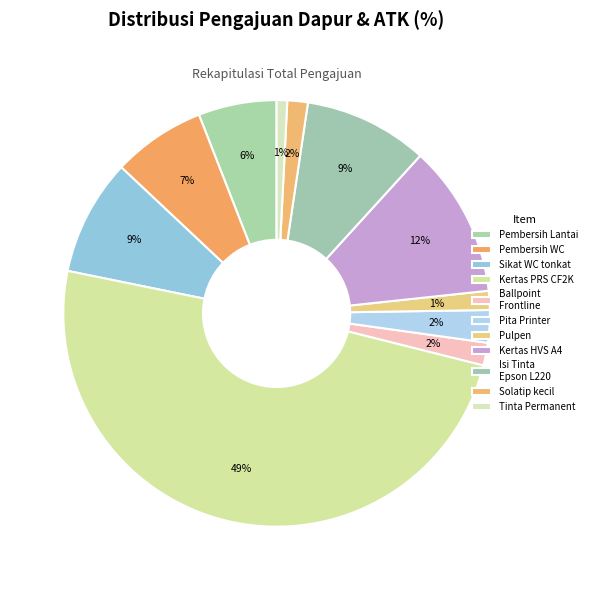

Count the number of slices in the pie.

11